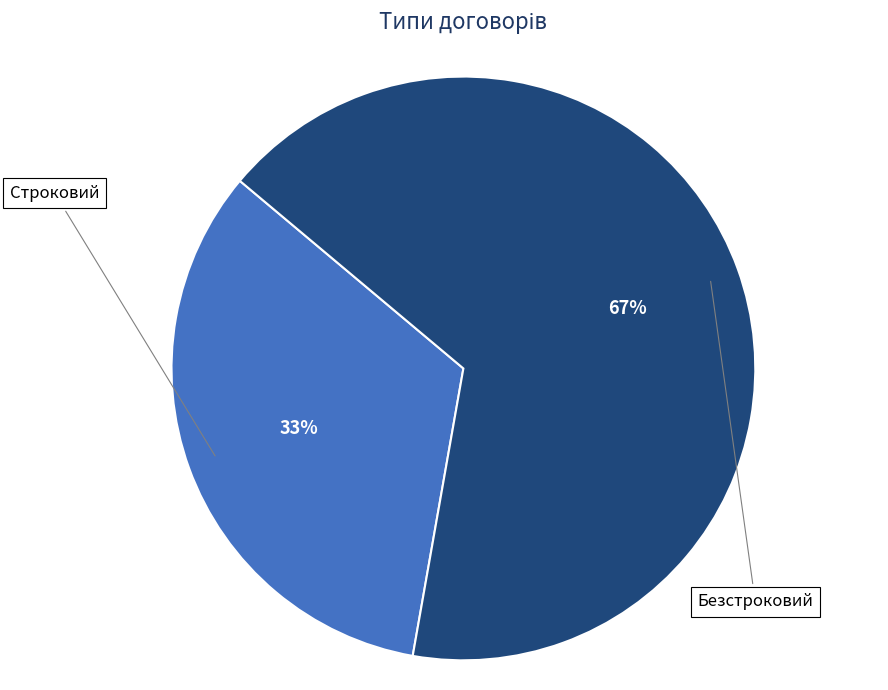

Which category has the smallest portion of the pie?

Строковий